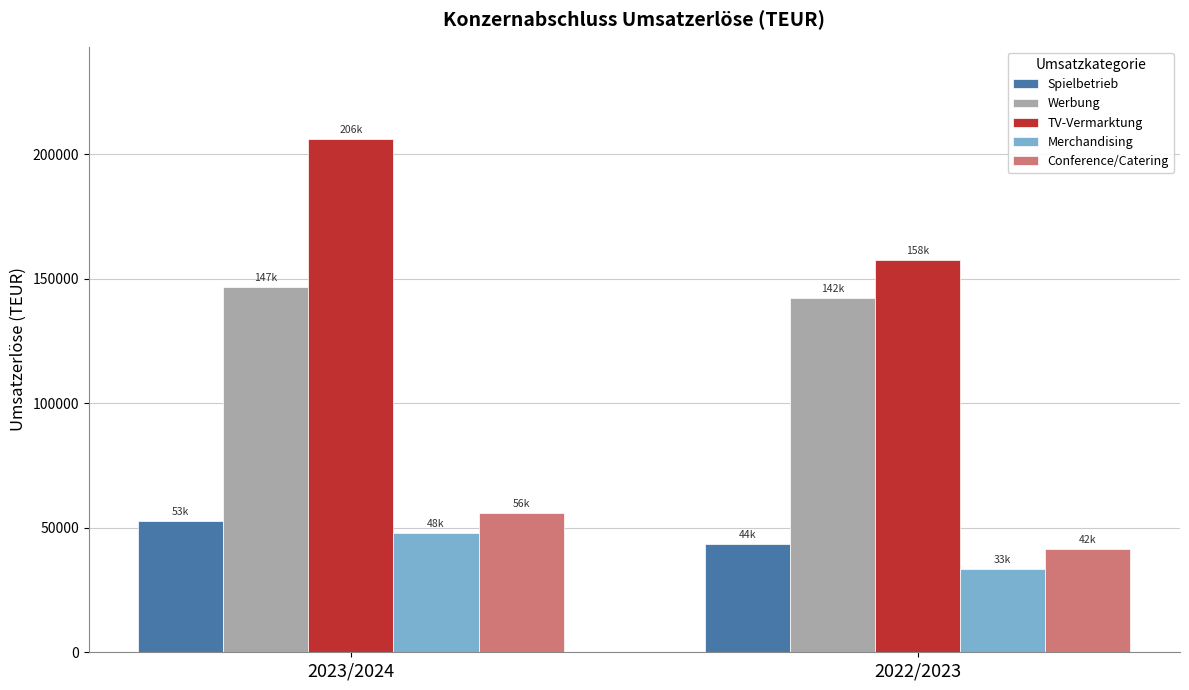

What is the label of the 1st bar from the left?

2023/2024